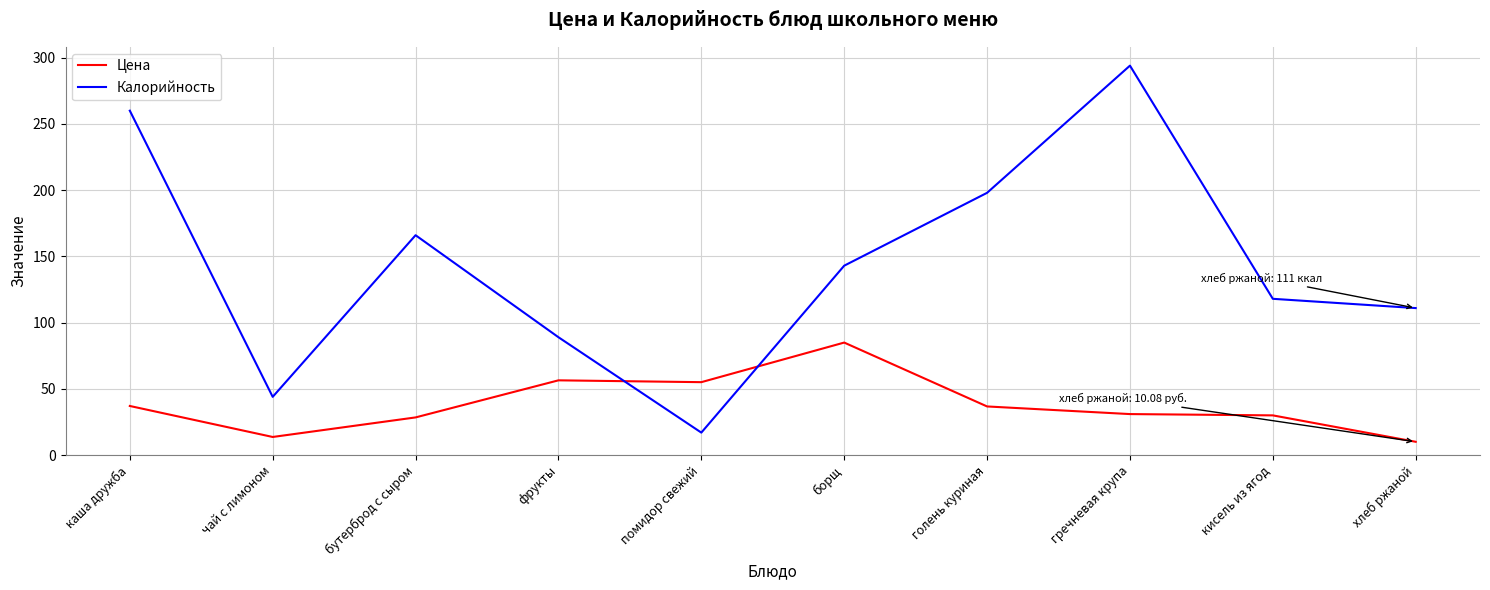

What position from the left is гречневая крупа?

8